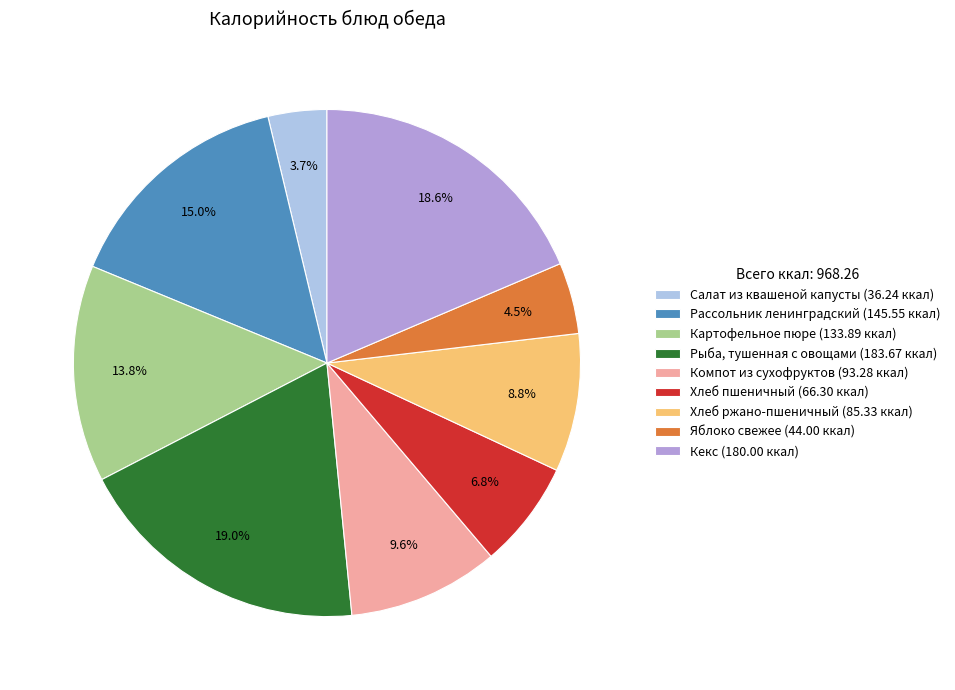

To the nearest percent, what is the difference between the Хлеб ржано-пшеничный and Рыба, тушенная с овощами slice percentages?

10%